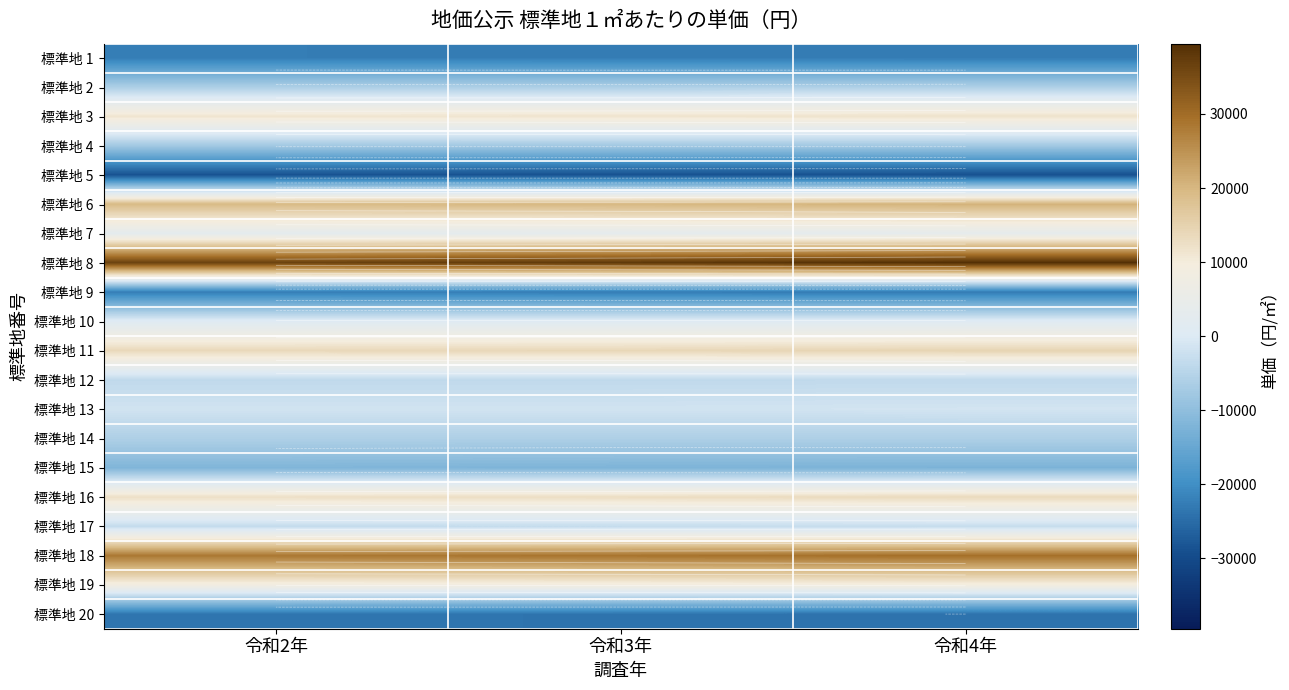

The value of 標準地 9 at 令和4年 is -6967.2. True or false?

False